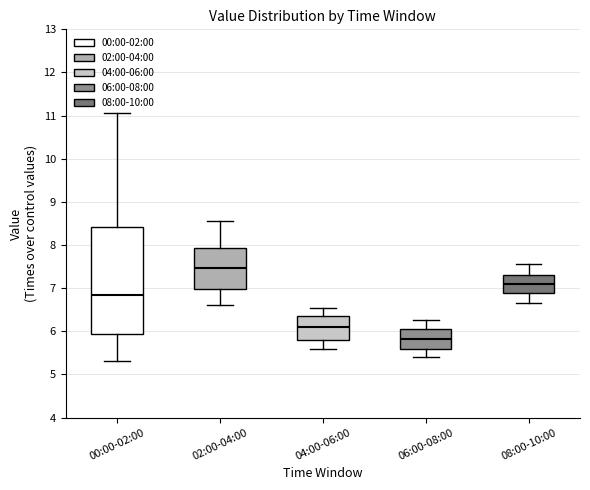

Reading left to right, read every box against the y-axis: the position of its median line, the range the box covers, and the ends of its whiskers. The values are not printed on the chart, so give them approximately, as read against the axis.

00:00-02:00: median 6.8, box 5.9 to 8.4, whiskers 5.3 to 11.1
02:00-04:00: median 7.5, box 7.0 to 7.9, whiskers 6.6 to 8.6
04:00-06:00: median 6.1, box 5.8 to 6.4, whiskers 5.6 to 6.6
06:00-08:00: median 5.8, box 5.6 to 6.1, whiskers 5.4 to 6.3
08:00-10:00: median 7.1, box 6.9 to 7.3, whiskers 6.7 to 7.6